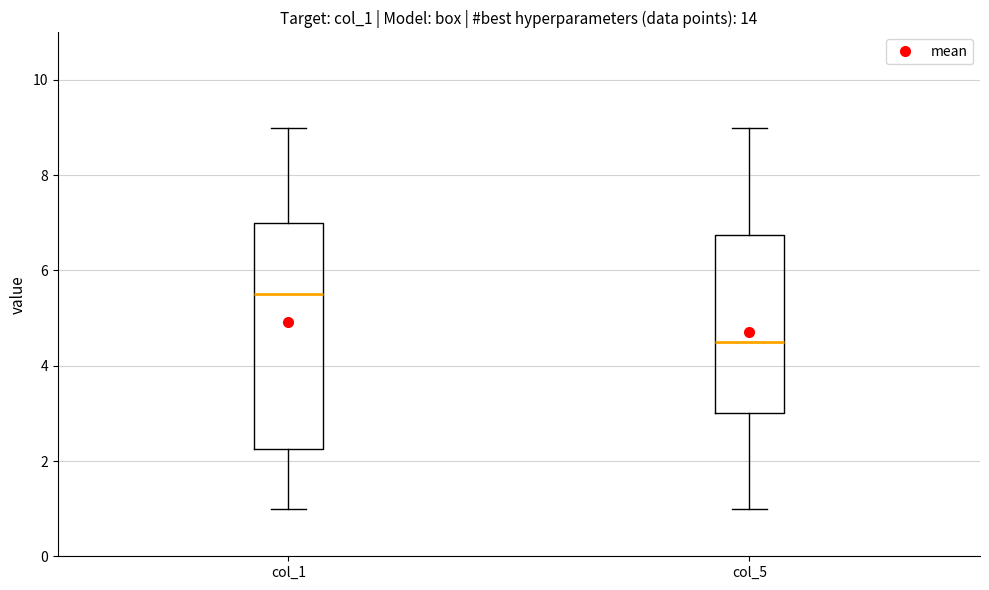

Comparing the boxes themselves (not the whiskers), which one is the tallest?

col_1